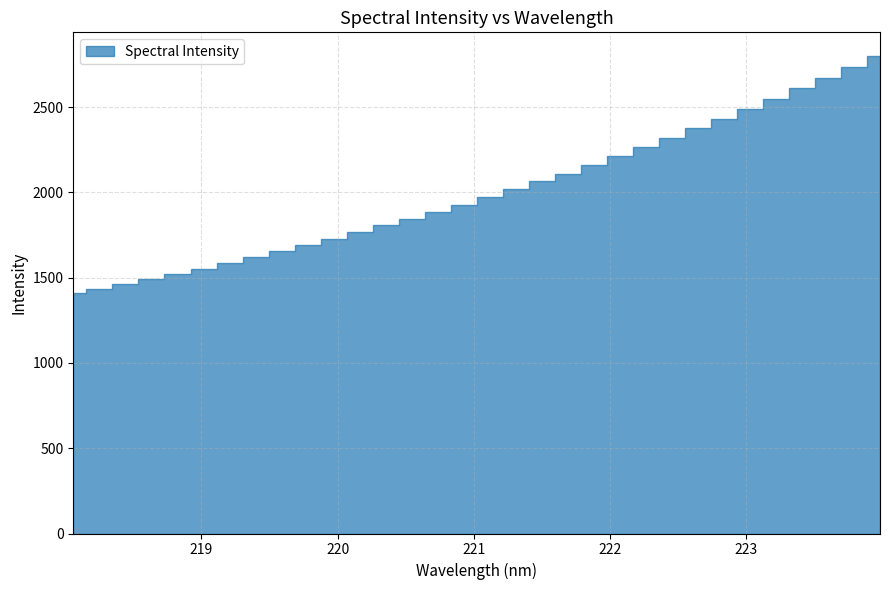

What is the change in value from 220.3533 to 221.4993?

+257.3